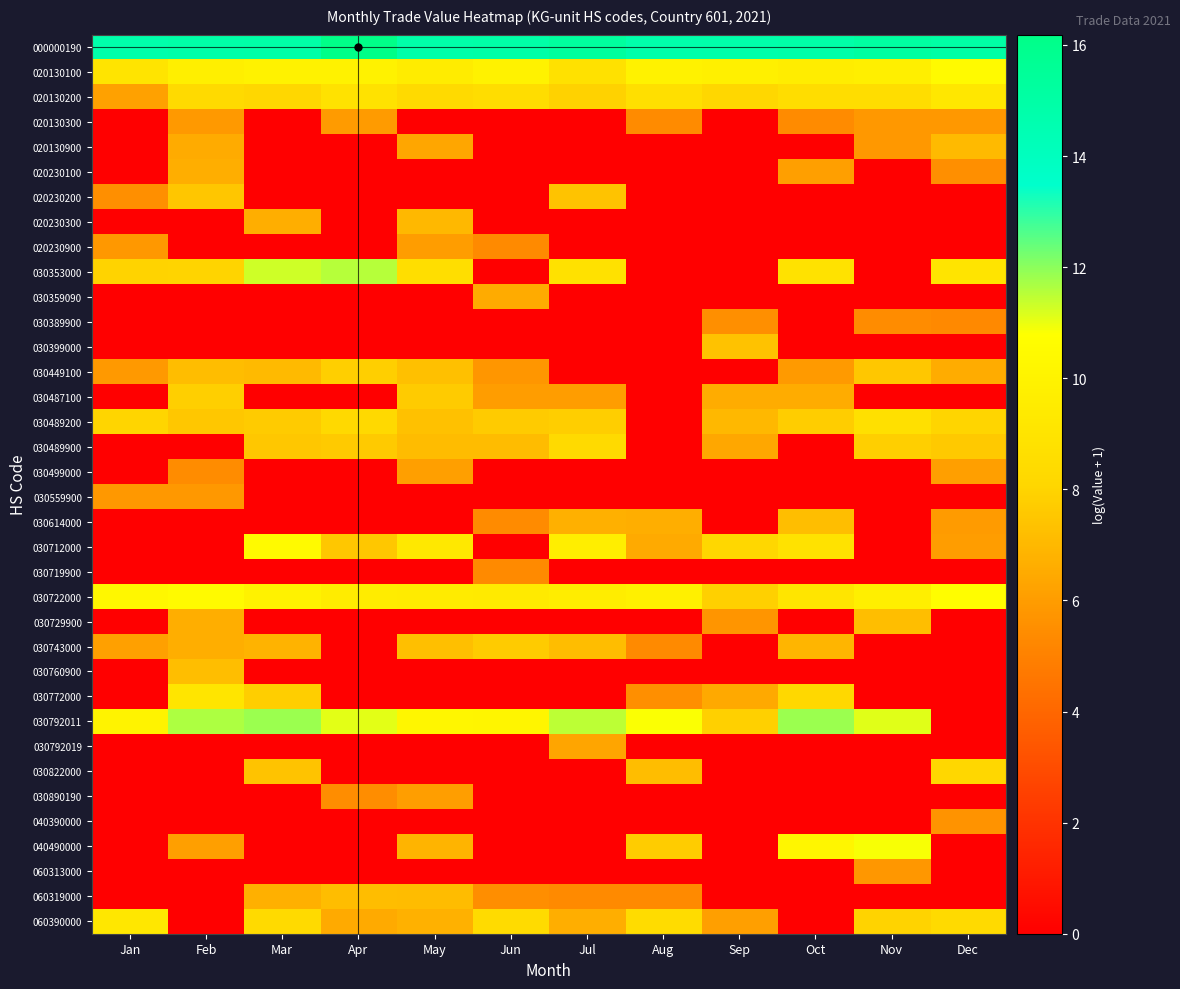

Which label corresponds to the smallest value in the chart?

Jan